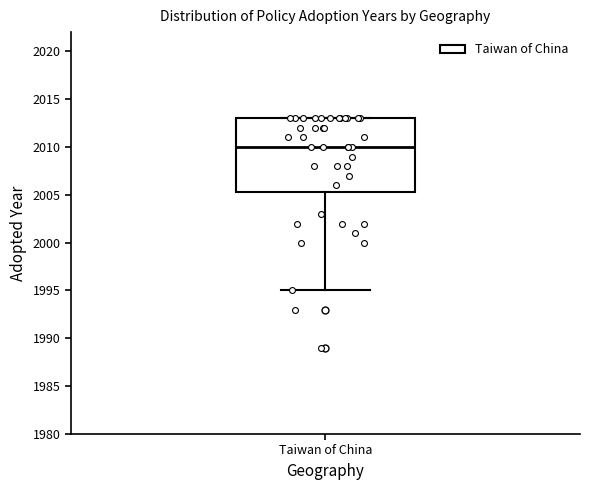

Transcribe this box plot: give where the median line is, the range the box spans, and where the two whiskers end, as read against the y-axis. The values are not printed on the chart, so give them approximately, as read against the axis.

median 2010.0, box 2005.5 to 2013.0, whiskers 1995.0 to 2013.0